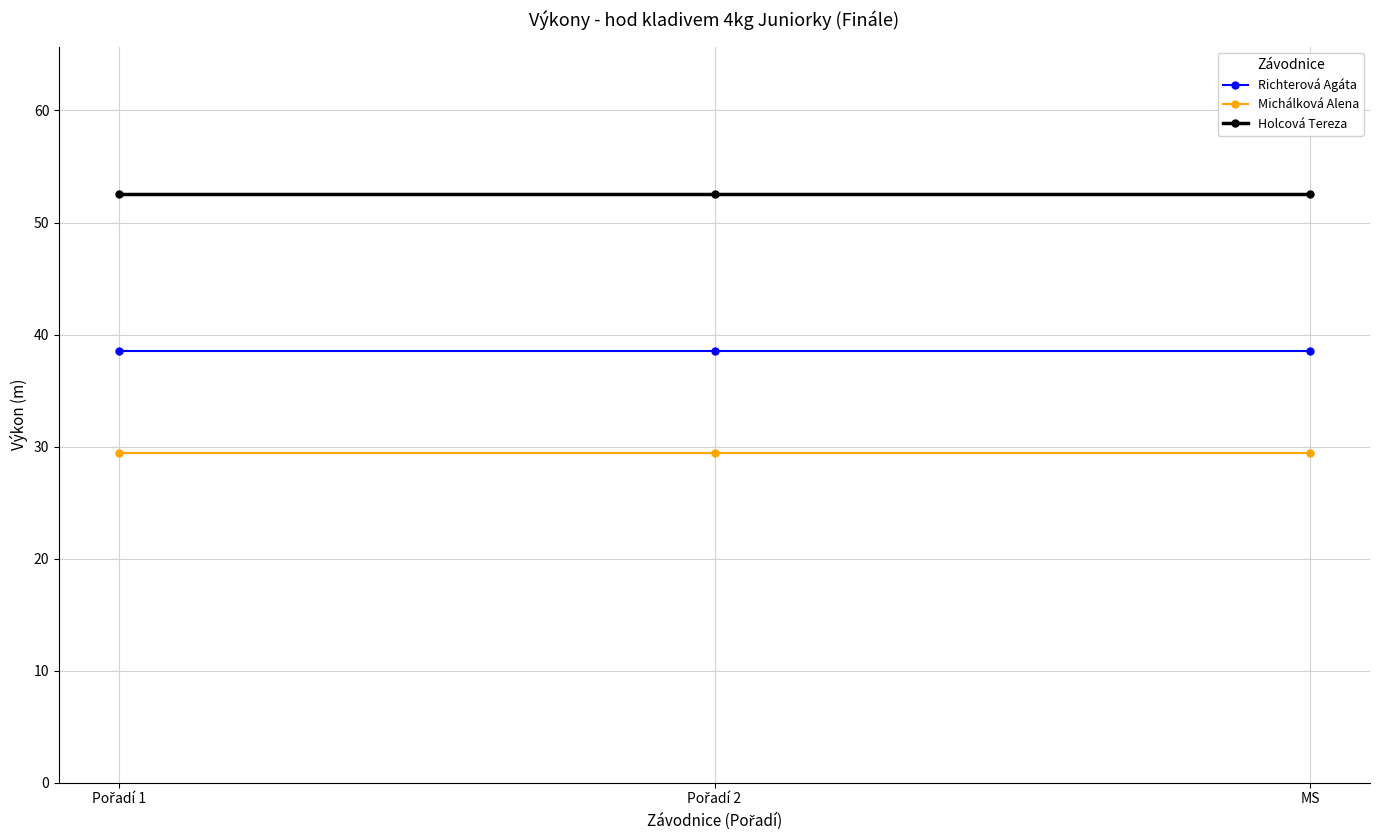

What is the value of the Richterová Agáta point at the 3rd from the left?

38.5